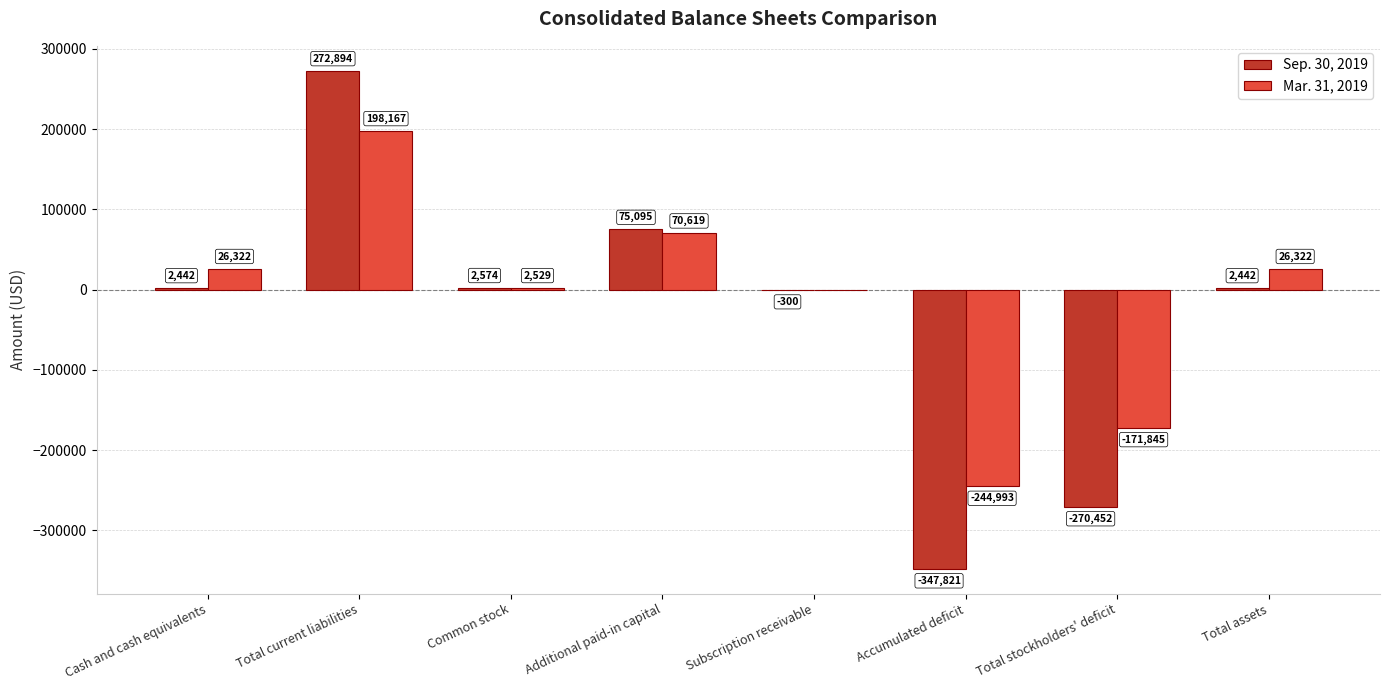

How many categories are shown in the chart?

8